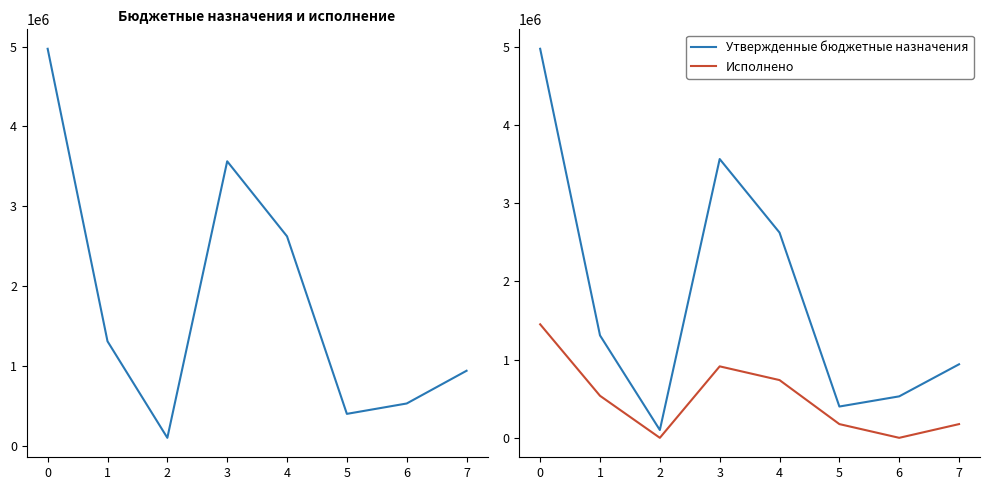

Reading left to right, transcribe all the data shown in this chart.

Утвержденные бюджетные назначения: 4972187.9	1309000.0	100000.0	3563187.9	2623187.9	400000.0	530000.0	940000.0
Исполнено: 1450679.4	537256.1	0.0	913423.3	737998.5	175424.8	0.0	175424.8